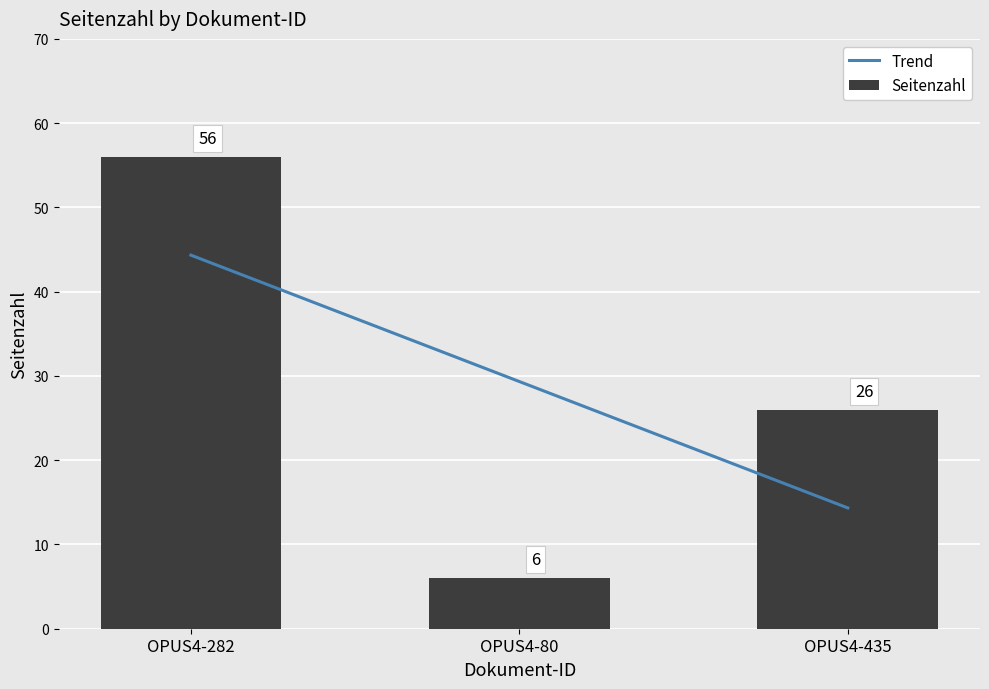

What is the average value?

29